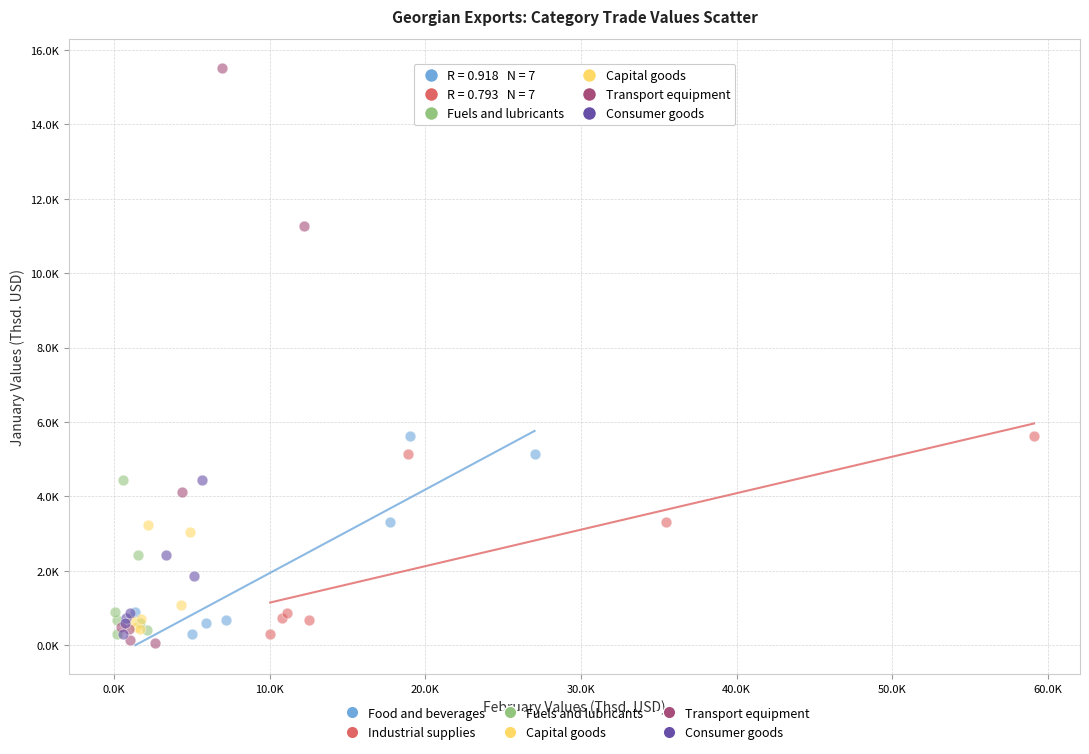

What are all the series names shown in the legend?

Food and beverages, Industrial supplies, Fuels and lubricants, Capital goods, Transport equipment, Consumer goods